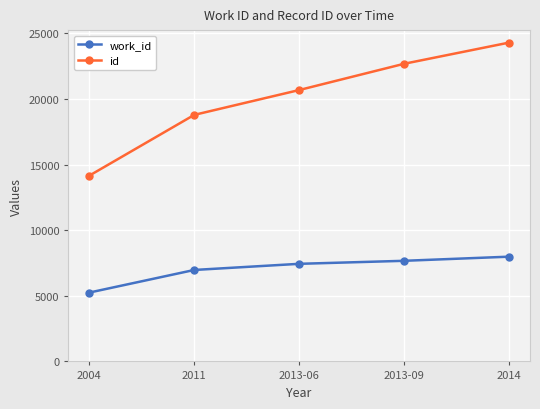

Which series has the largest total across all categories?

id